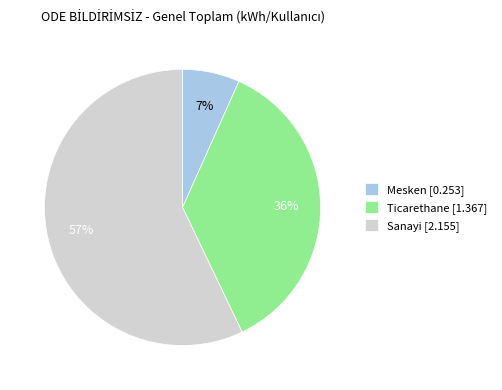

Rank the categories by value from lowest to highest.

Mesken [0.253], Ticarethane [1.367], Sanayi [2.155]